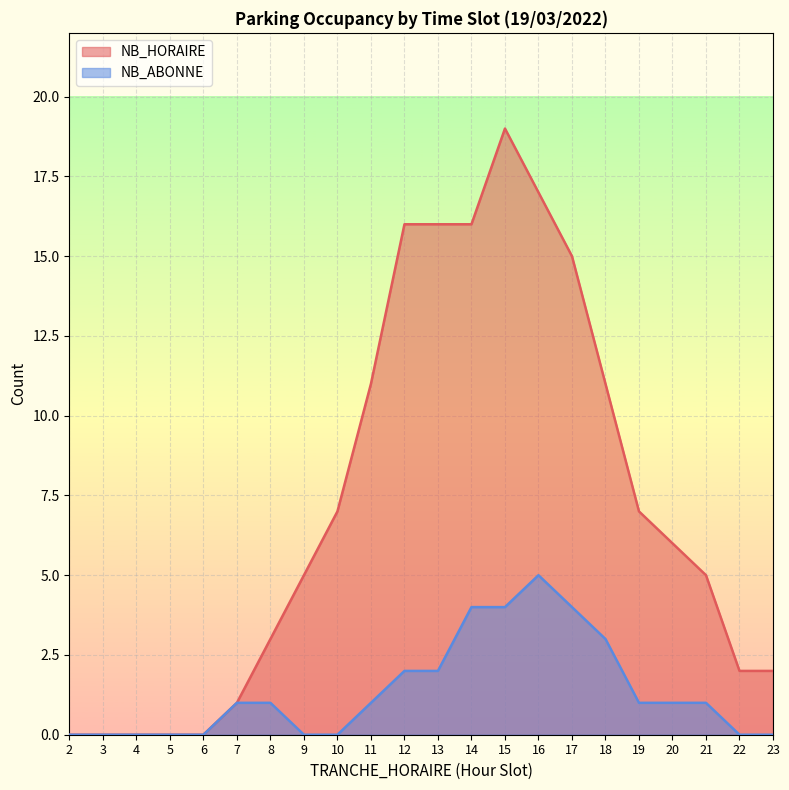

Which series has the largest range (max minus min)?

NB_HORAIRE